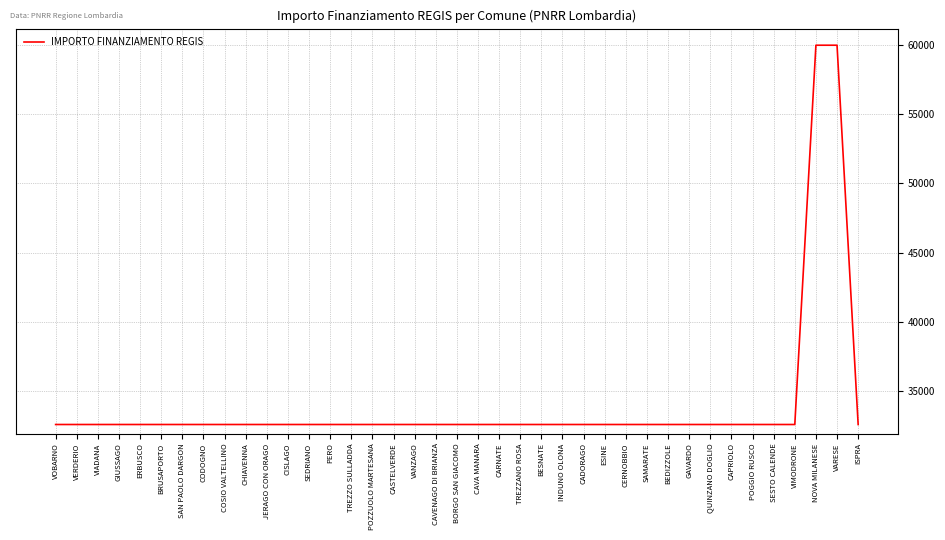

Approximately how many times larger is the value at ISPRA compared to CHIAVENNA?

1.0